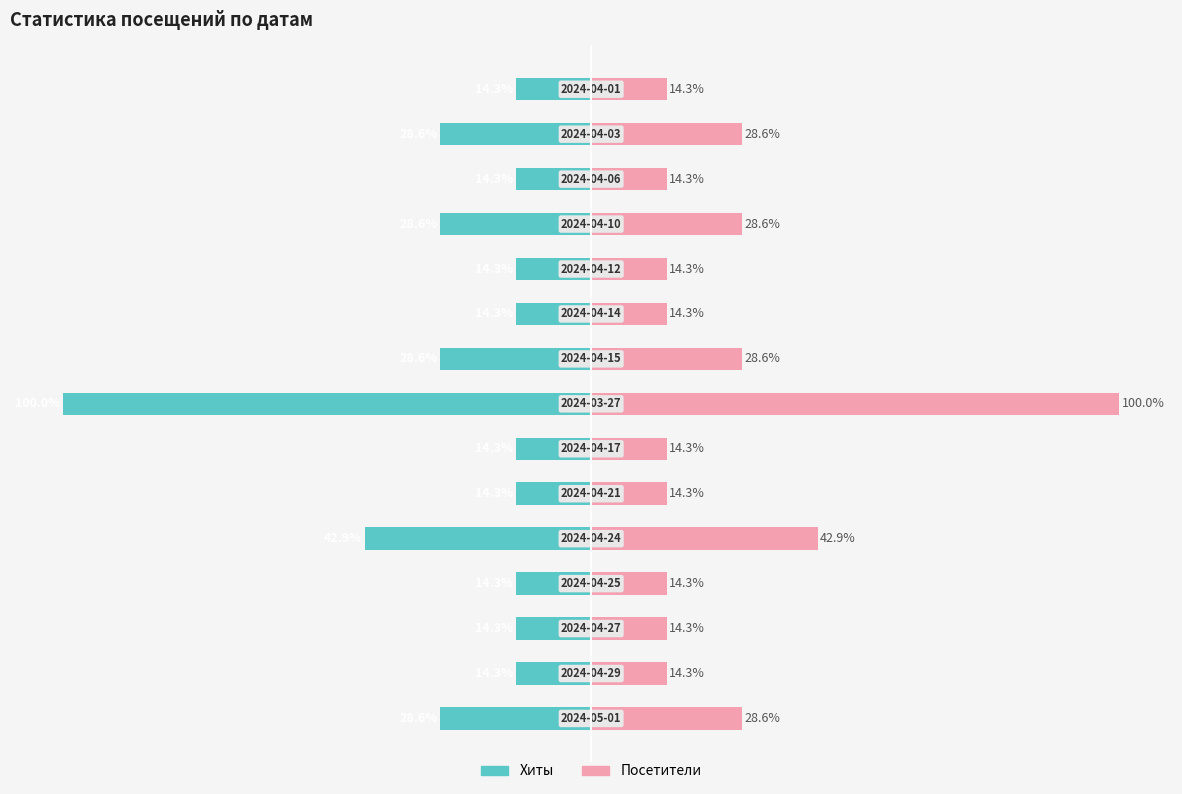

Reading left to right, extract all data points from this chart.

Хиты: -28.6	-14.3	-14.3	-14.3	-42.9	-14.3	-14.3	-100.0	-28.6	-14.3	-14.3	-28.6	-14.3	-28.6	-14.3
Посетители: 28.6	14.3	14.3	14.3	42.9	14.3	14.3	100.0	28.6	14.3	14.3	28.6	14.3	28.6	14.3